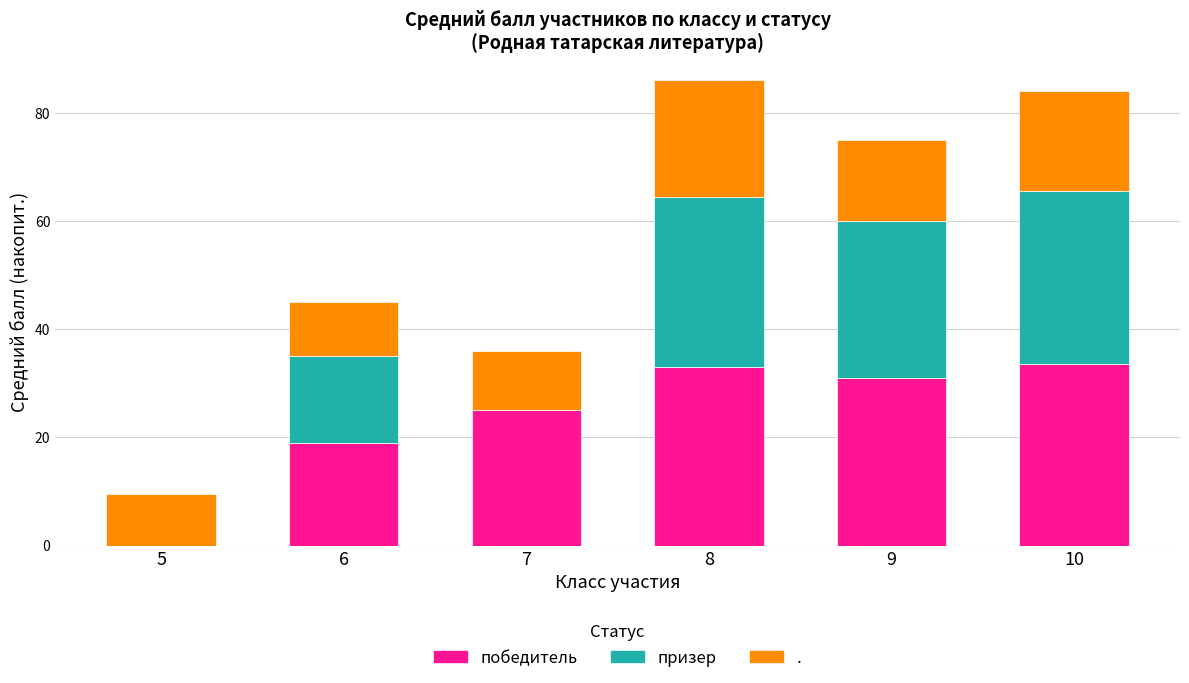

What is the sum of the победитель values at 7 and 10?

58.5